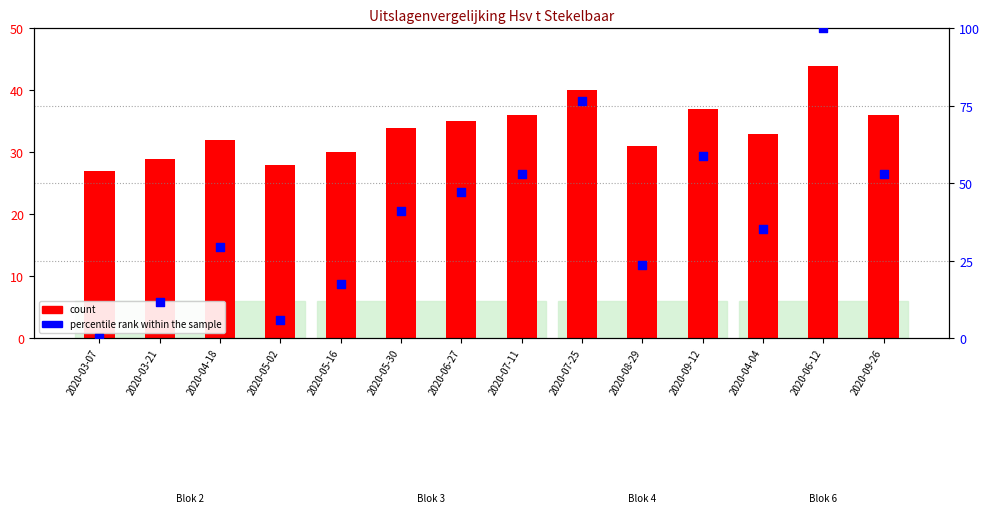

At which category is the sum across all series the highest?

2020-06-12